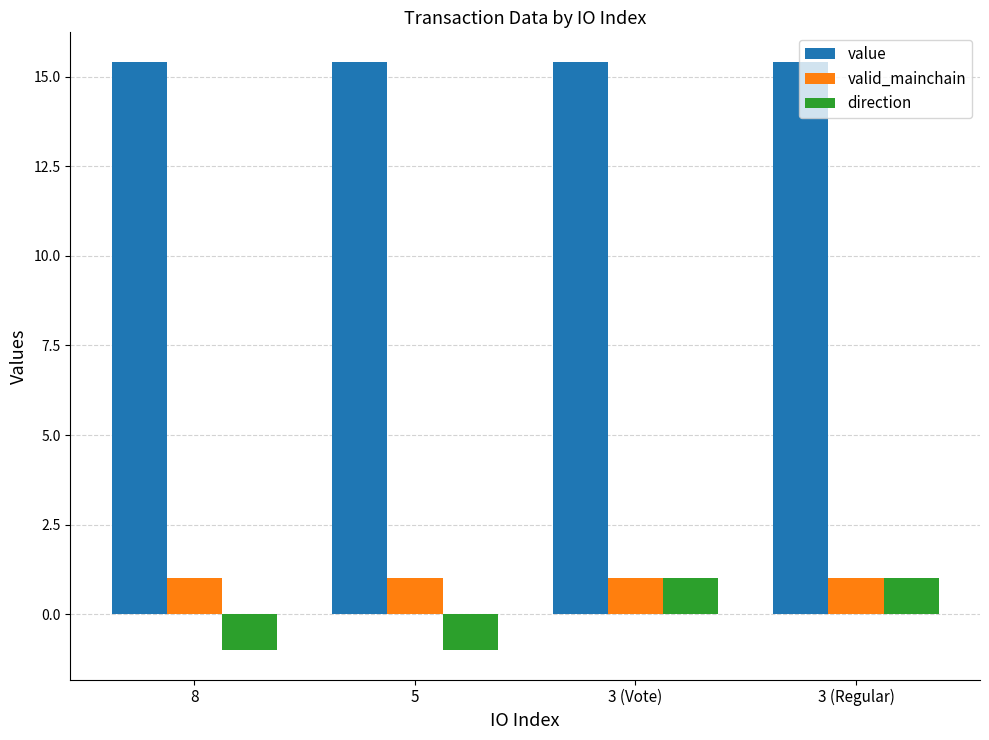

Reading left to right, what are all the values shown in this chart?

value: 15.4	15.4	15.4	15.4
valid_mainchain: 1.0	1.0	1.0	1.0
direction: -1.0	-1.0	1.0	1.0